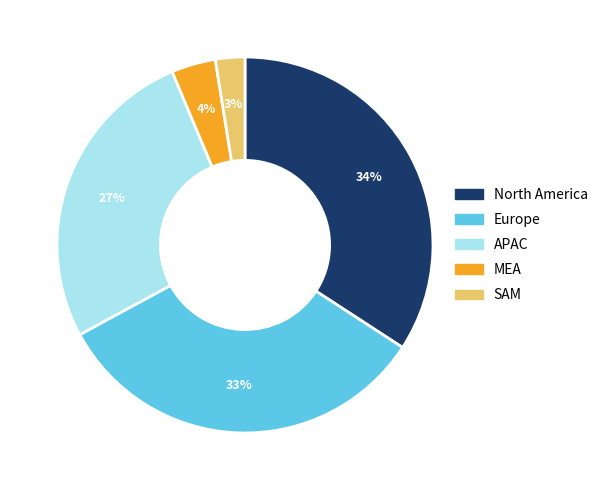

Is there a majority slice in this chart?

No